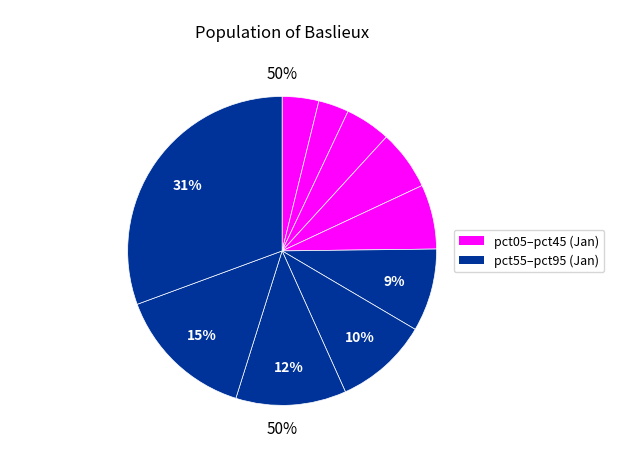

To the nearest percent, what is the difference between the pct85 and pct65 slice percentages?

5%